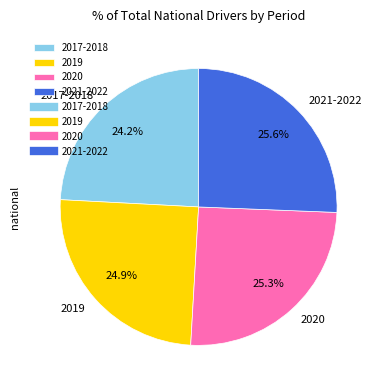

Count the number of slices in the pie.

4